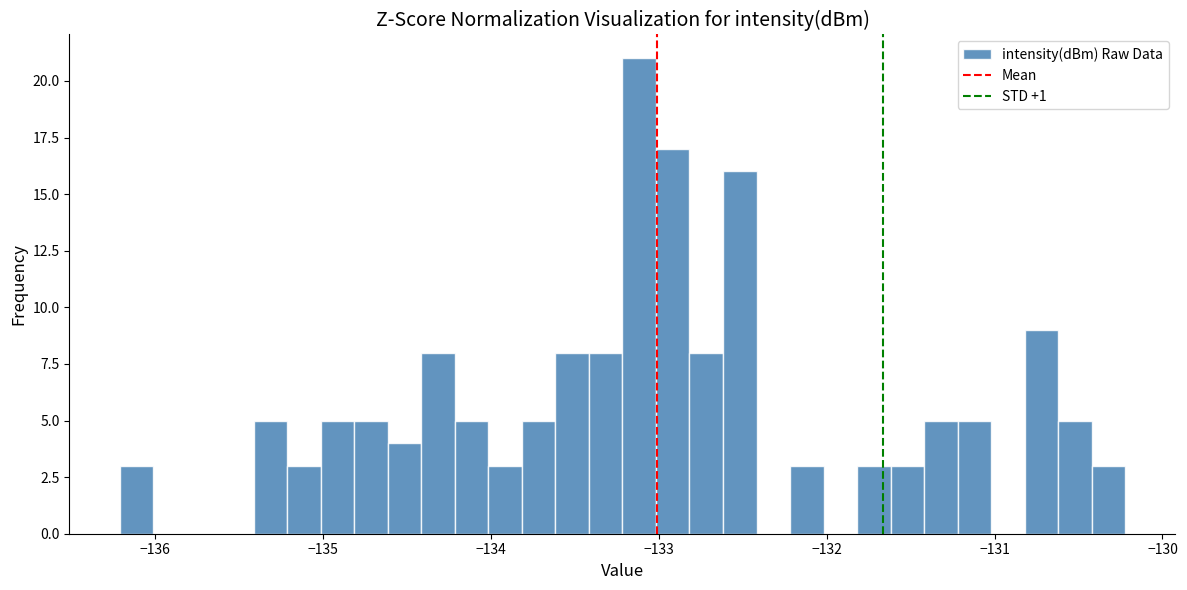

Read against the x-axis, roughly where is the centre of the tallest bar?

-133.1